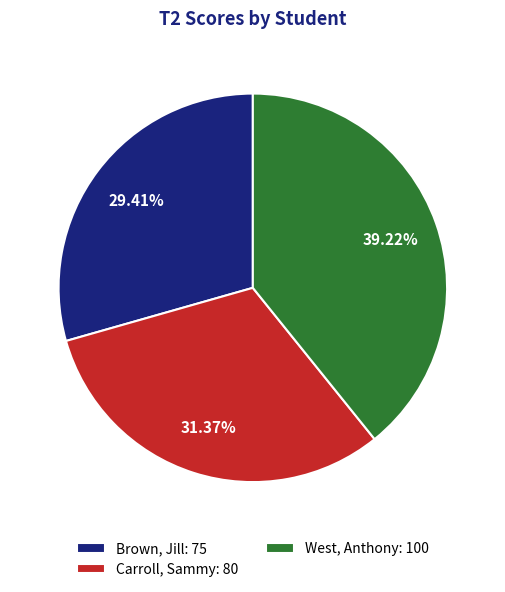

Combined, do West, Anthony and Carroll, Sammy account for over 50%?

Yes